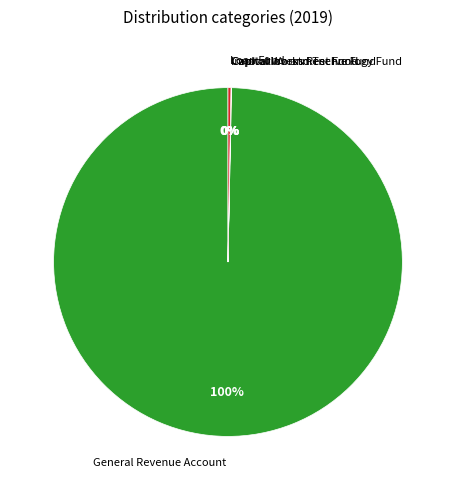

To the nearest percent, what is the difference between the largest and smallest slice percentages?

100%